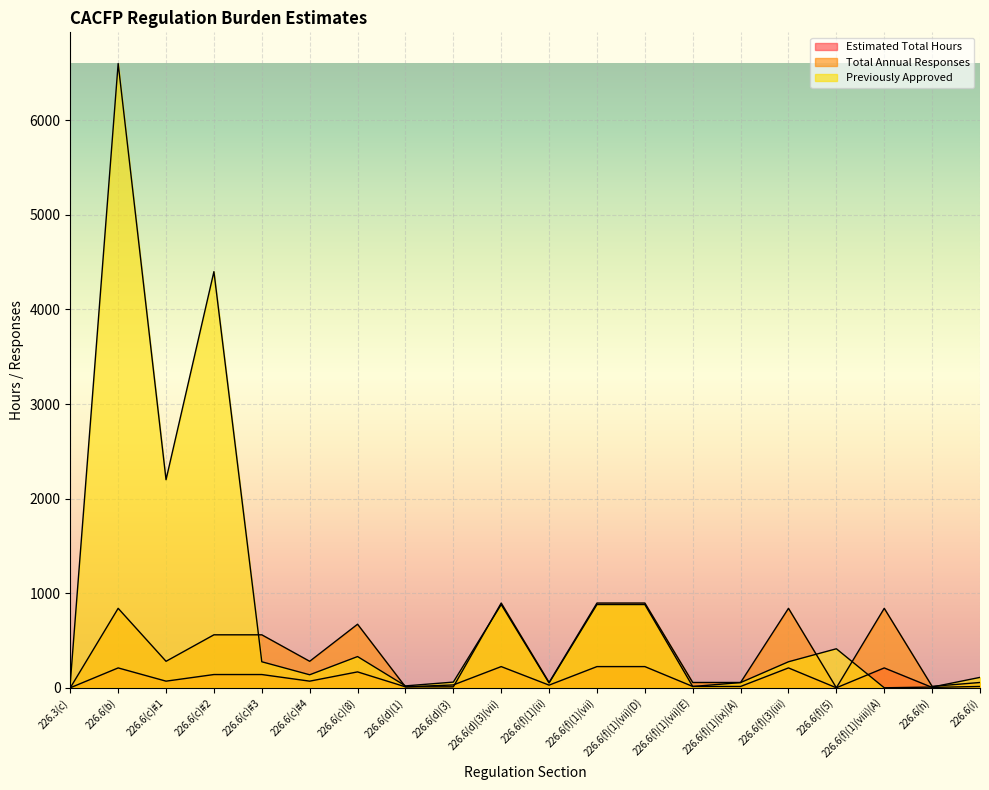

Reading right to left, transcribe all the data shown in this chart.

Estimated Total Hours: 14.0	3.8	210.0	0.0	210.0	14.0	14.0	224.0	224.0	28.0	224.0	30.0	10.0	168.0	70.0	140.0	140.0	70.0	210.0	0.0
Total Annual Responses: 56.0	15.0	840.0	0.0	840.0	56.0	56.0	896.0	896.0	56.0	896.0	10.0	10.0	672.0	280.0	560.0	560.0	280.0	840.0	0.0
Previously Approved: 110.0	7.5	0.0	412.5	275.0	55.0	13.8	880.0	880.0	50.6	880.0	60.0	20.0	330.0	137.5	275.0	4400.0	2200.0	6600.0	50.6